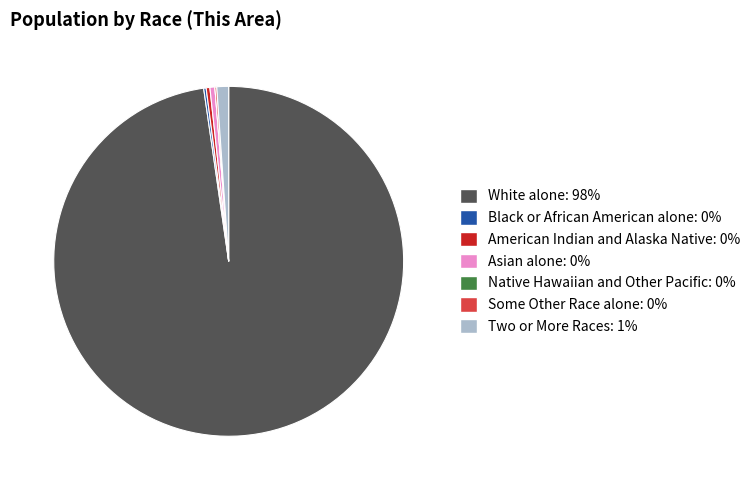

True or false: Asian alone accounts for 15% of the total.

False